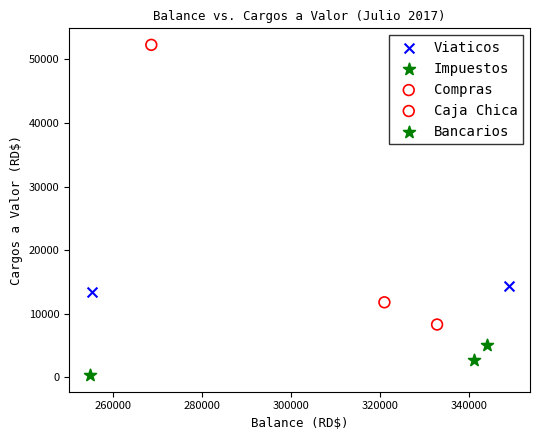

What are all the series names shown in the legend?

Viaticos, Impuestos, Compras, Caja Chica, Bancarios